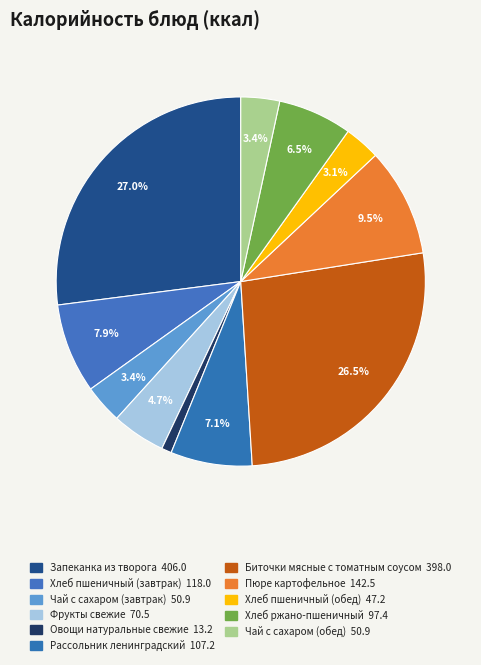

Does Пюре картофельное represent more than half of the total?

No